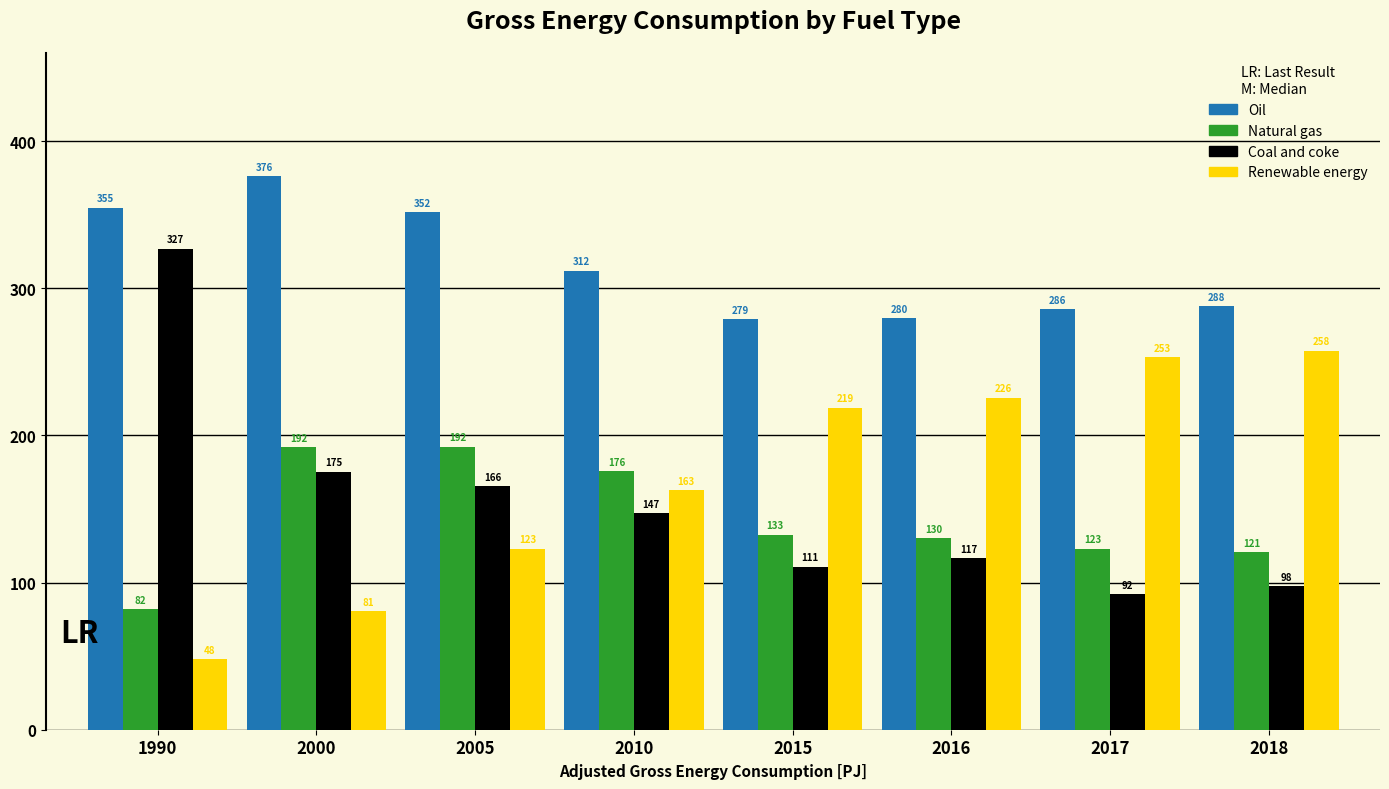

At which label does Coal and coke reach its peak?

1990